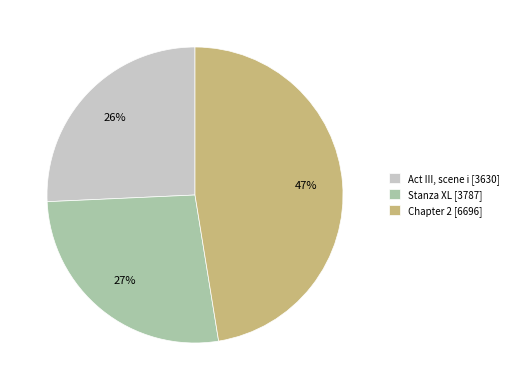

To the nearest percent, what percentage of the pie is Act III, scene i?

26%